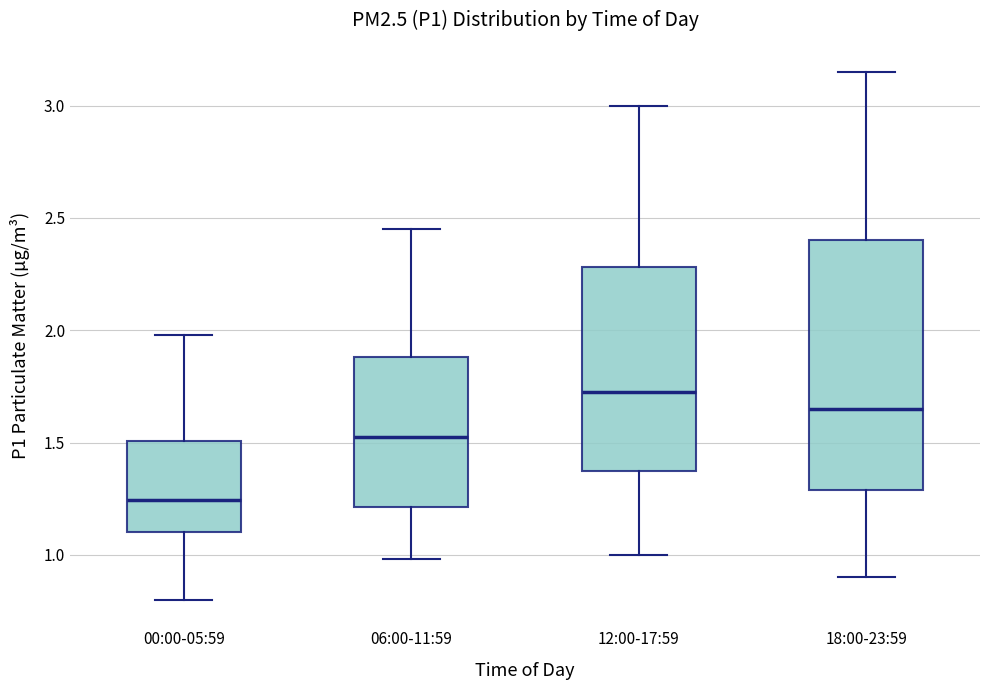

Which box's median line is the highest?

12:00-17:59